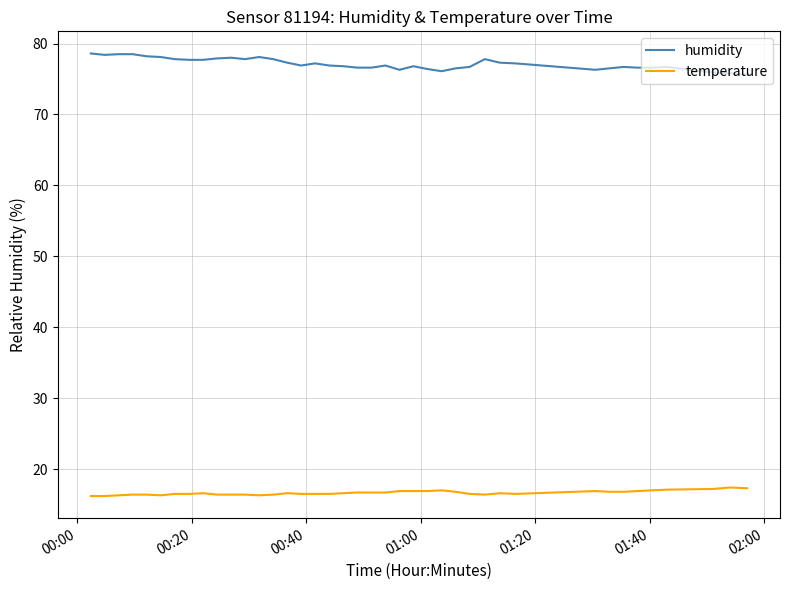

Which series has the largest total across all categories?

humidity